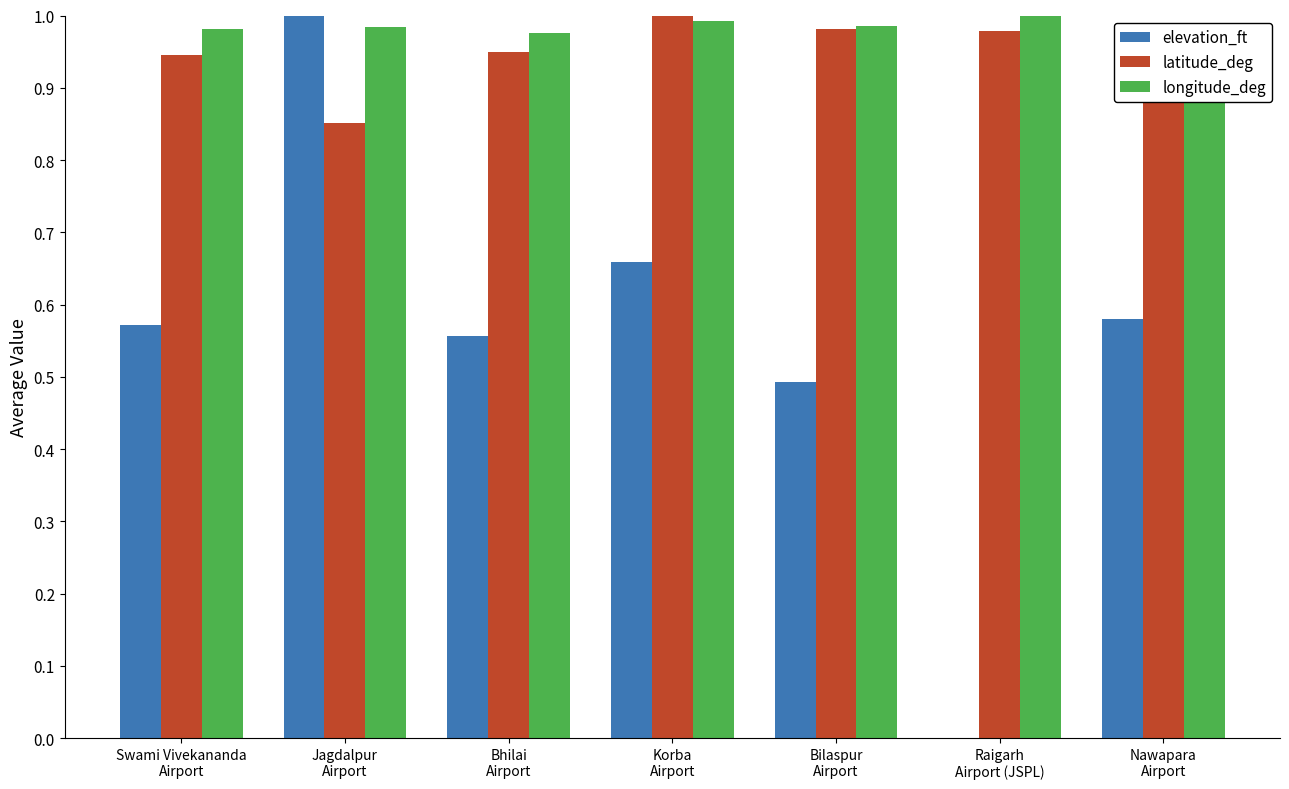

What is the sum of all longitude_deg values?

6.9